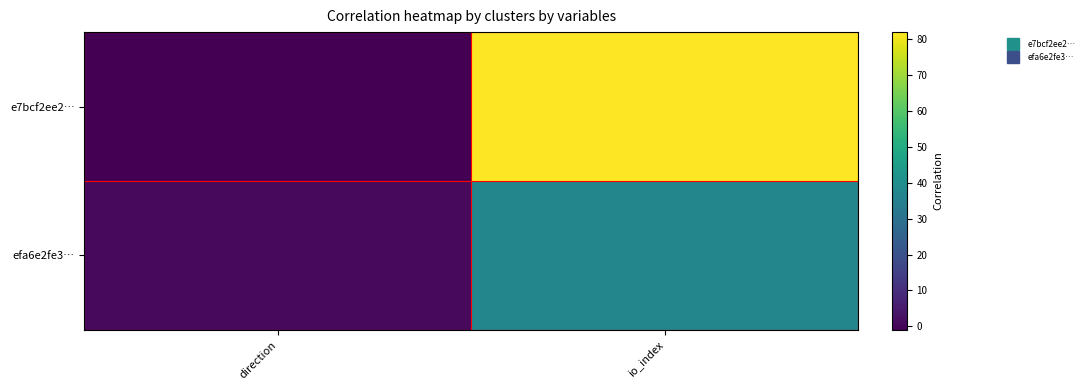

What is the minimum value shown in the chart?

-1